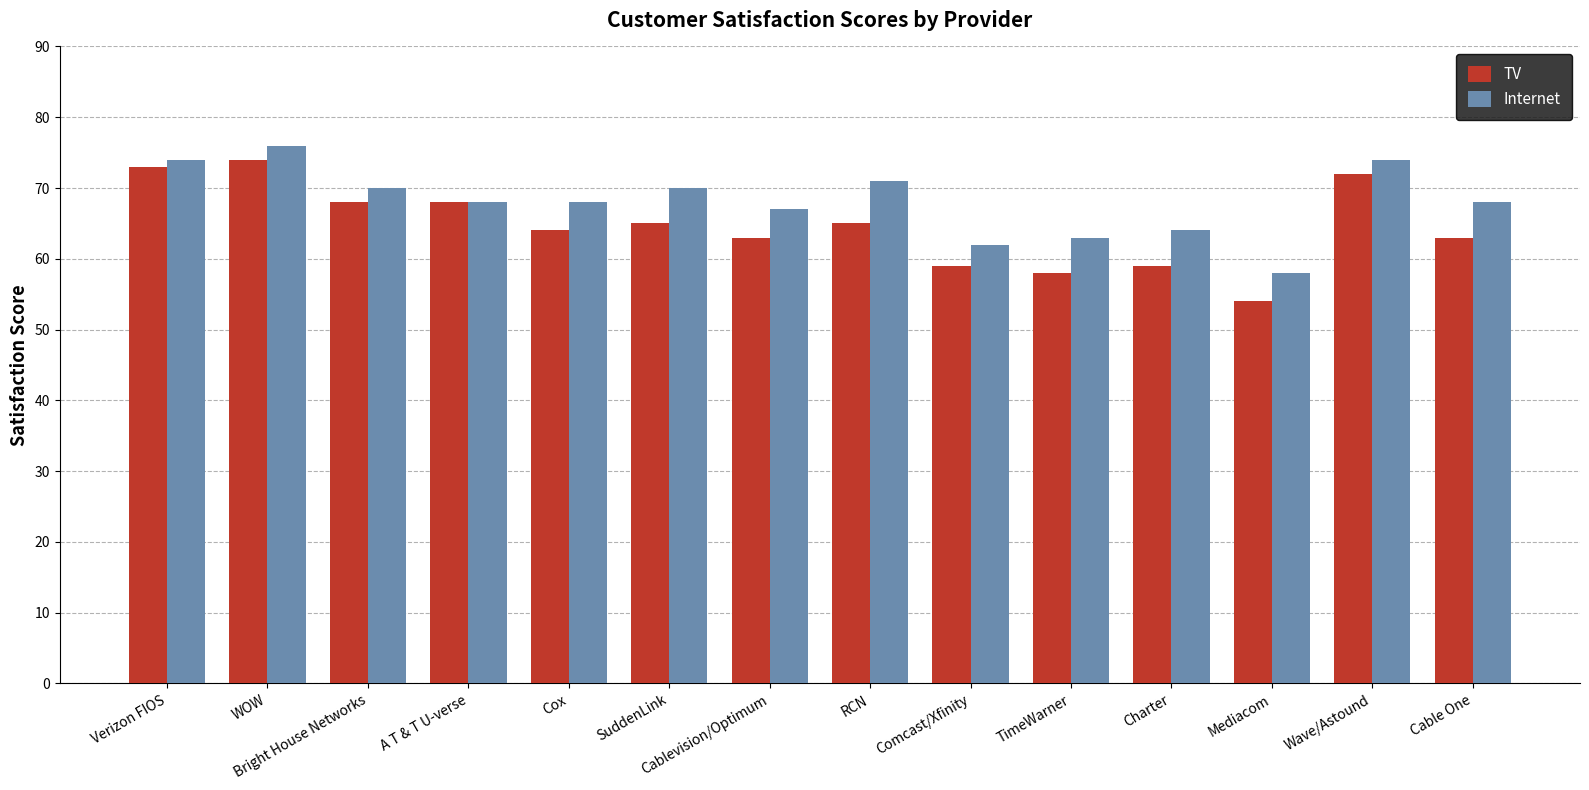

What is the approximate value of Internet at Mediacom?

58